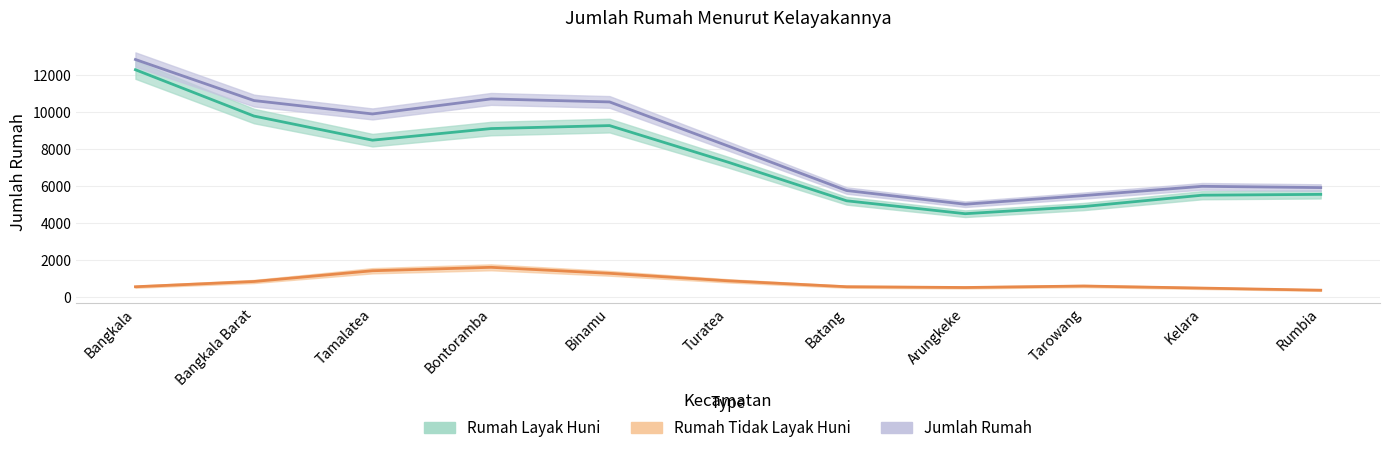

How many lines are shown in the chart?

3